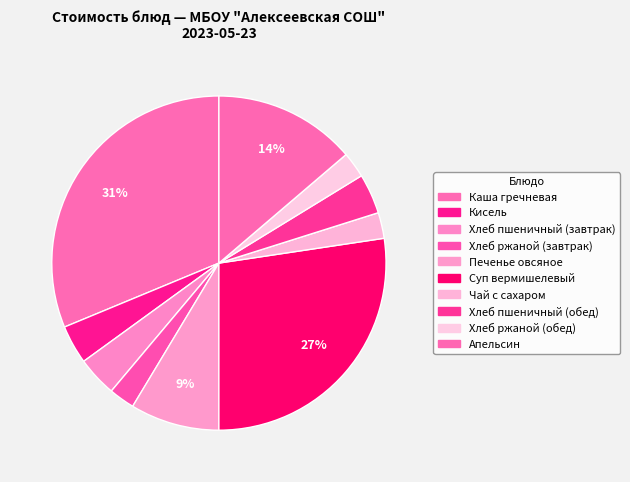

What percentage is the Апельсин slice, to the nearest percent?

14%